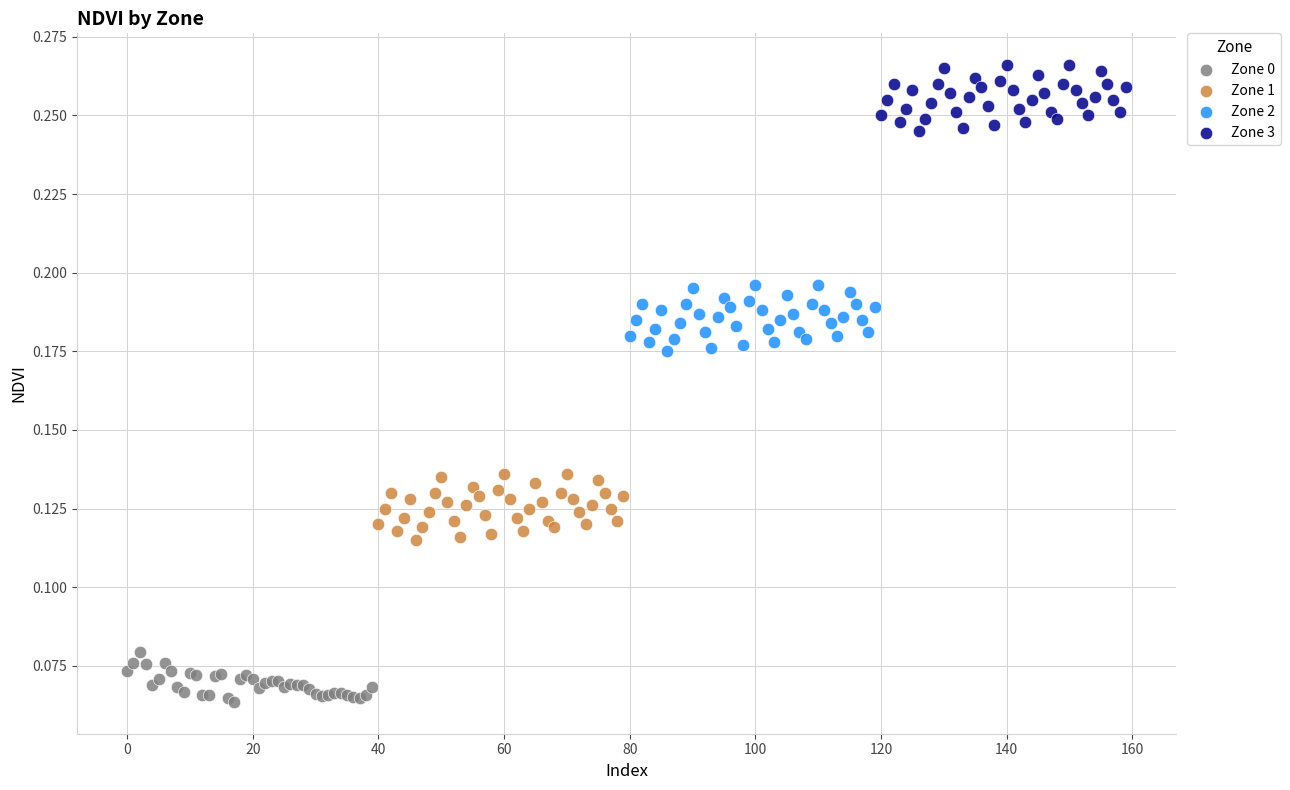

Which series contains the highest Y value?

Zone 3